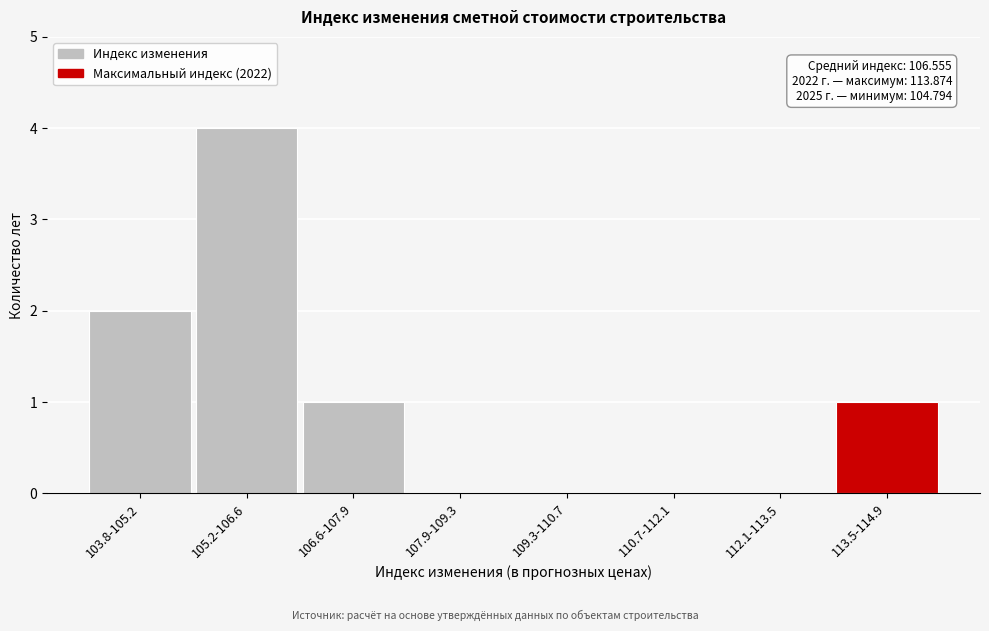

Reading left to right, what are all the values shown in this chart?

103.8-105.2=2	105.2-106.6=4	106.6-107.9=1	107.9-109.3=0	109.3-110.7=0	110.7-112.1=0	112.1-113.5=0	113.5-114.9=1